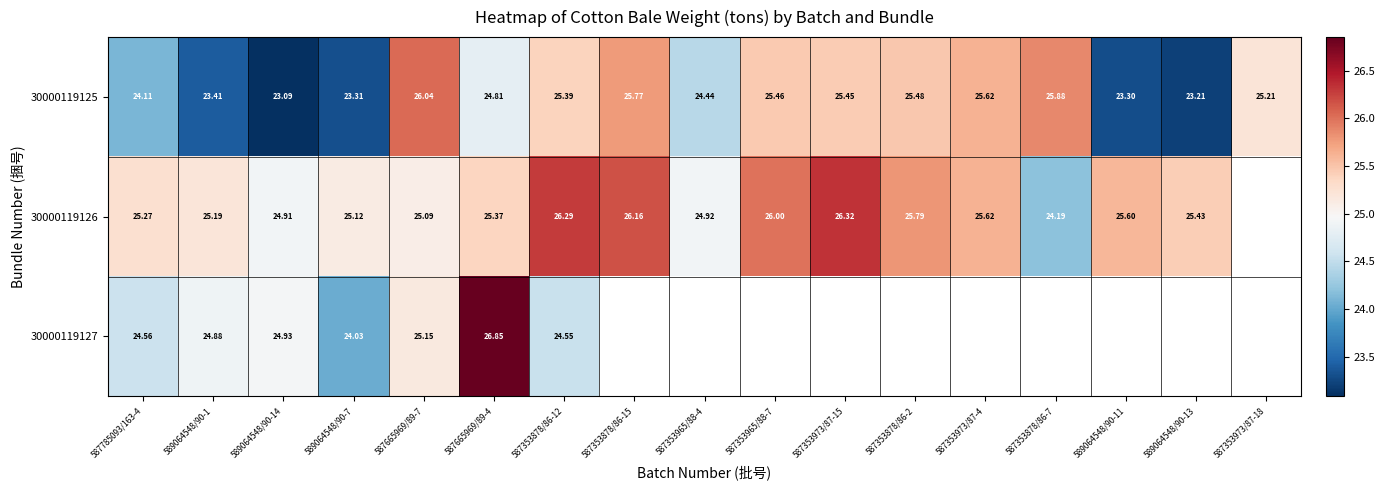

What is the difference between the highest and lowest values at 589064548/90-13?

2.2